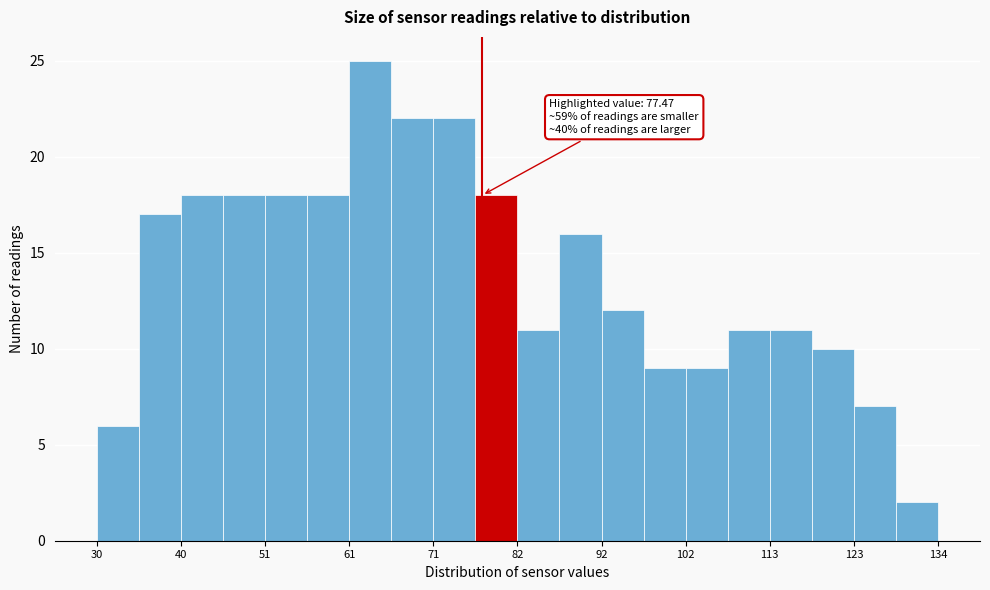

Around what value on the x-axis is the tallest bar? Give the approximate position of its centre, as read against the axis.

64